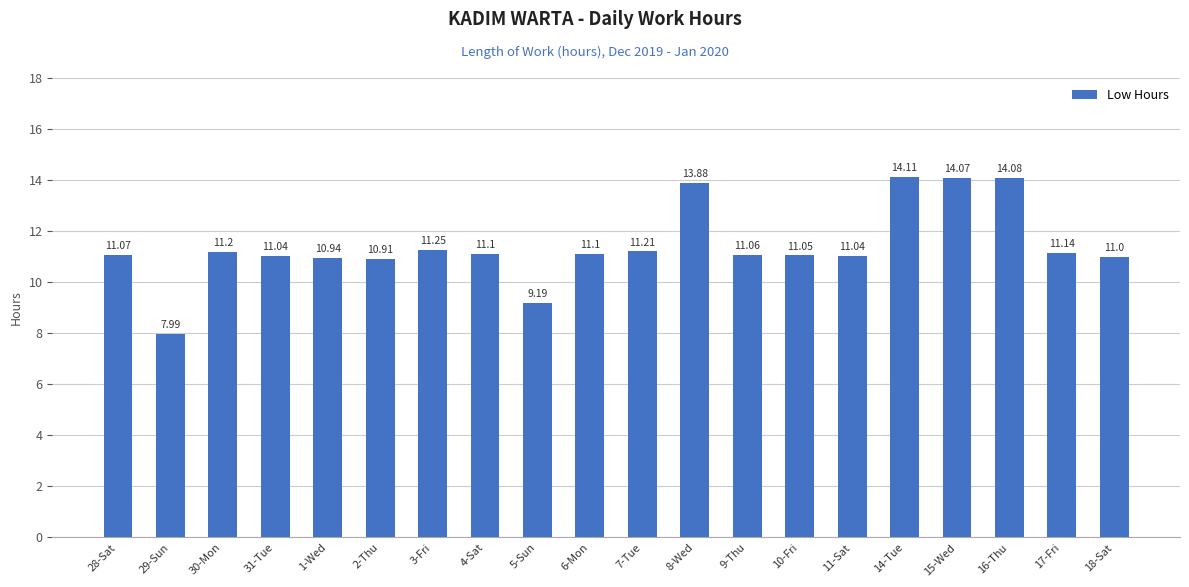

What is the label of the 2nd bar from the left?

29-Sun